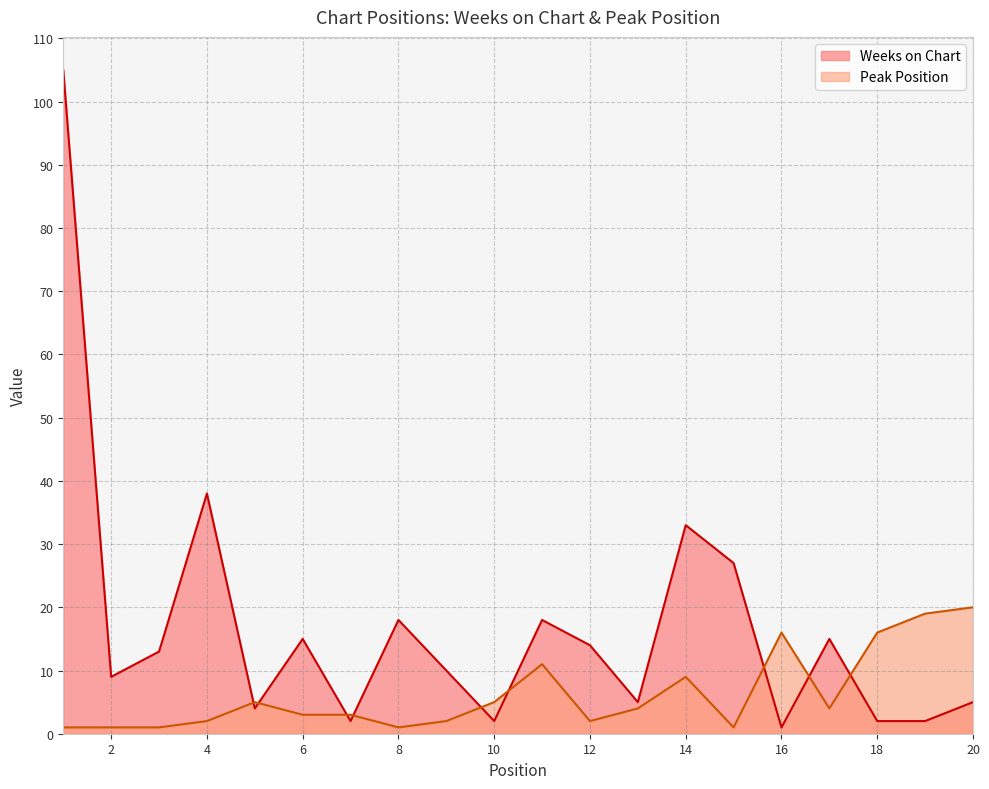

True or false: Weeks on Chart has a value of 27 at 15.

True